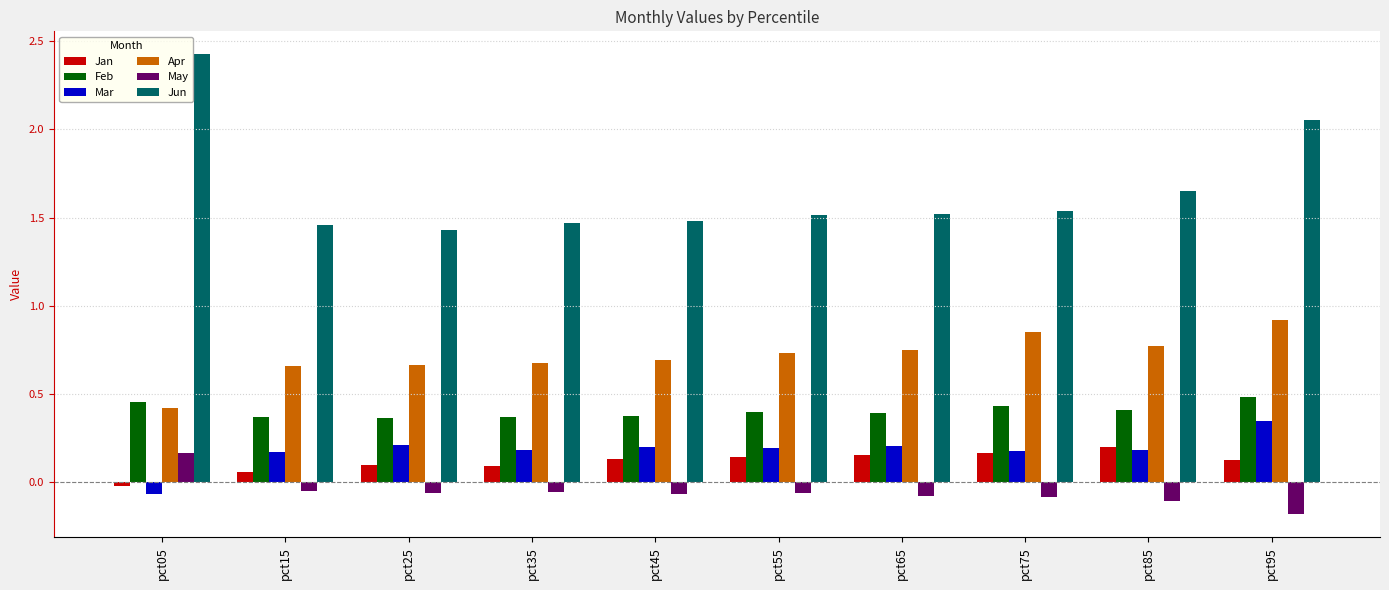

At which label does Mar reach its peak?

pct95